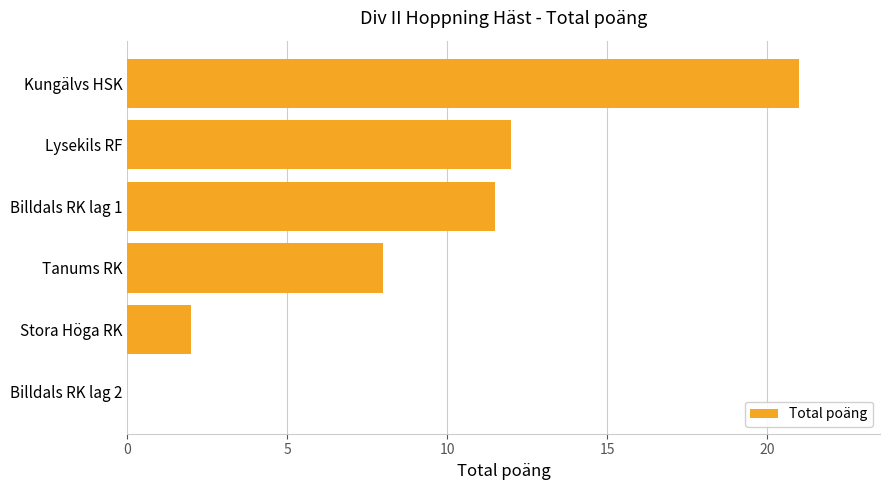

Are the bars grouped side by side (vs. stacked)?

No